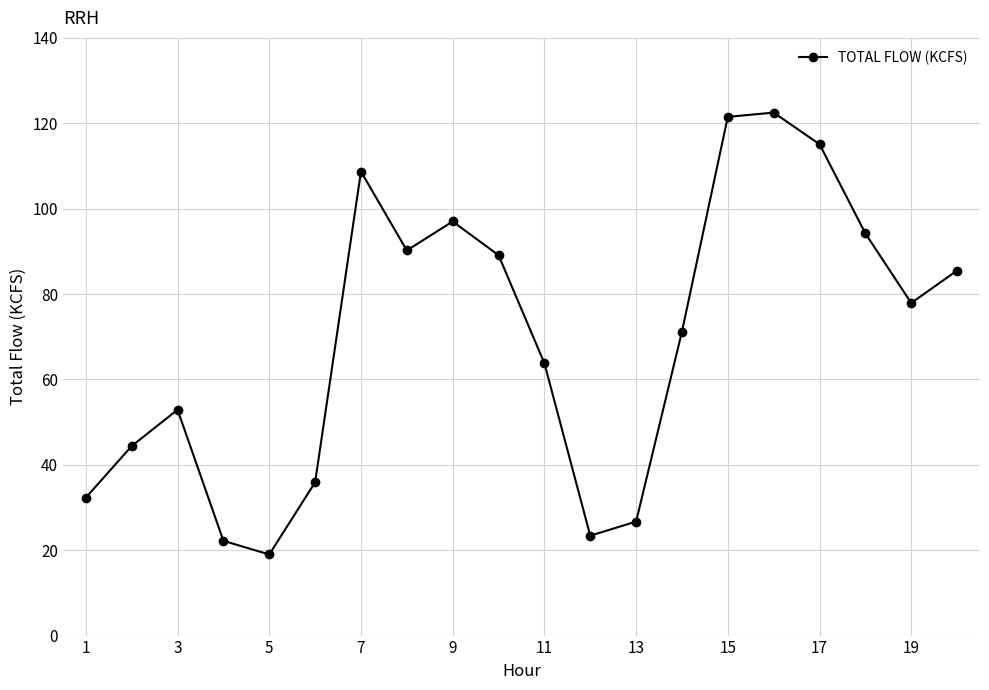

What is the difference between the maximum and minimum values?

103.5